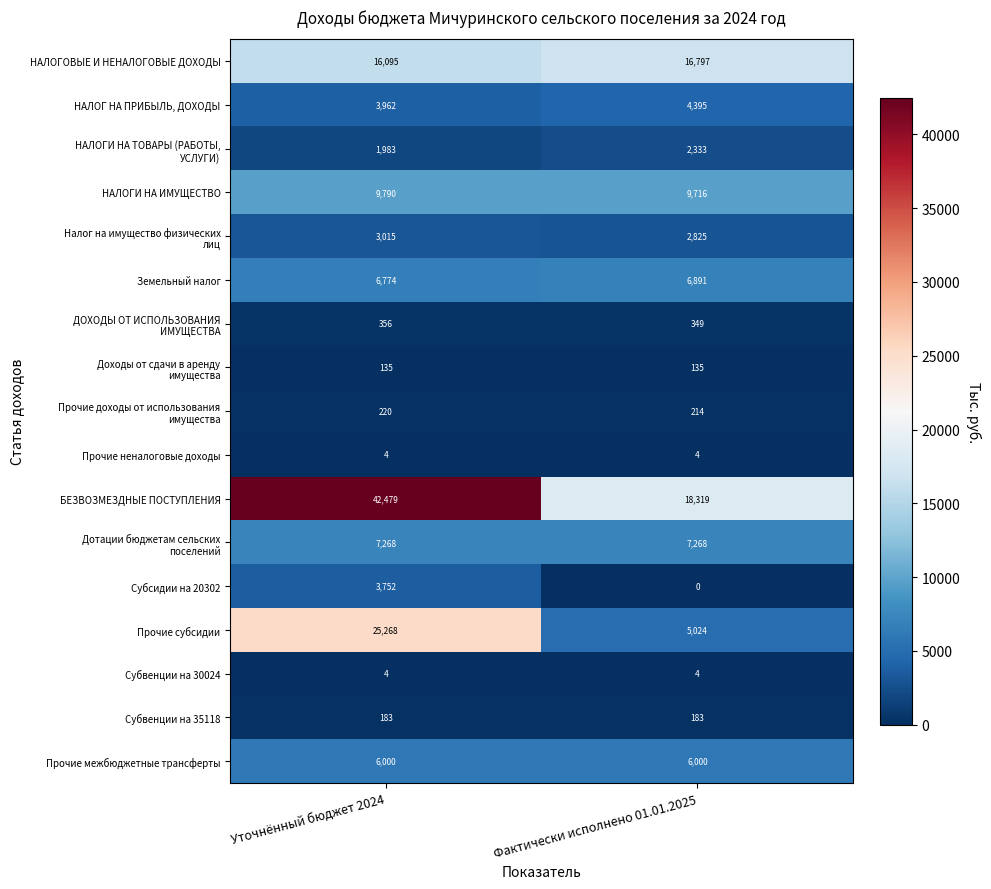

At how many categories does at least one series exceed 26097?

1